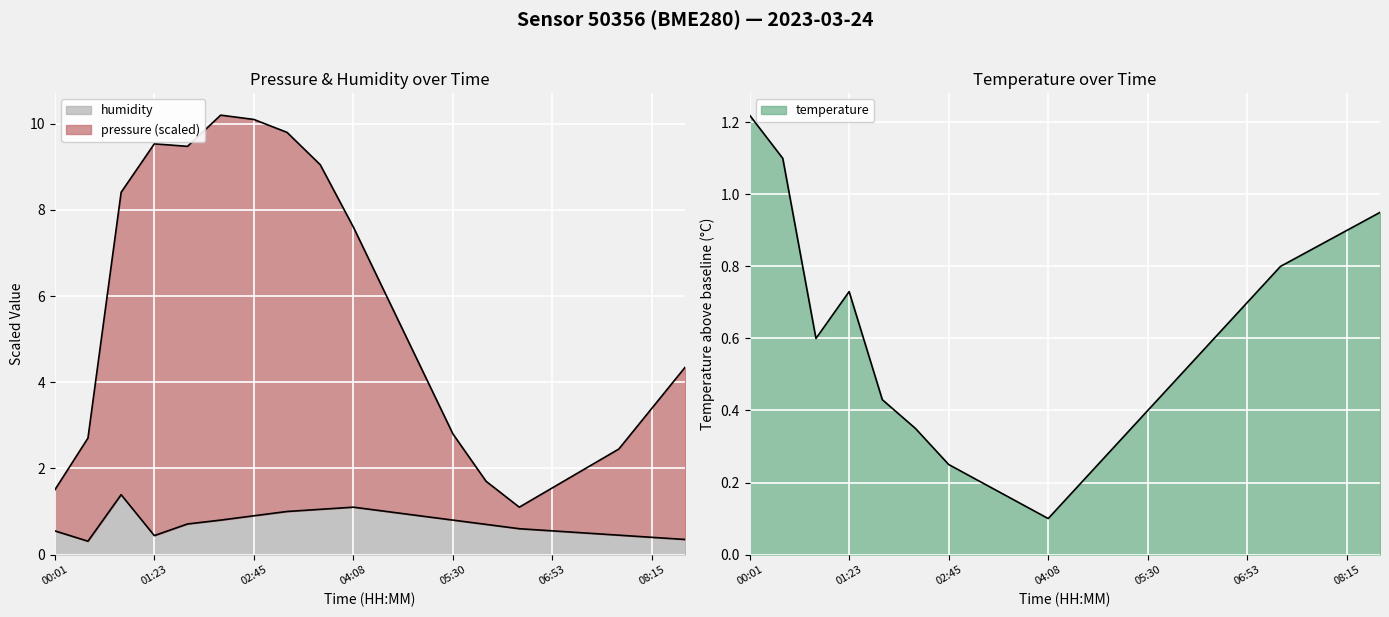

What is the minimum value for temperature?

0.1